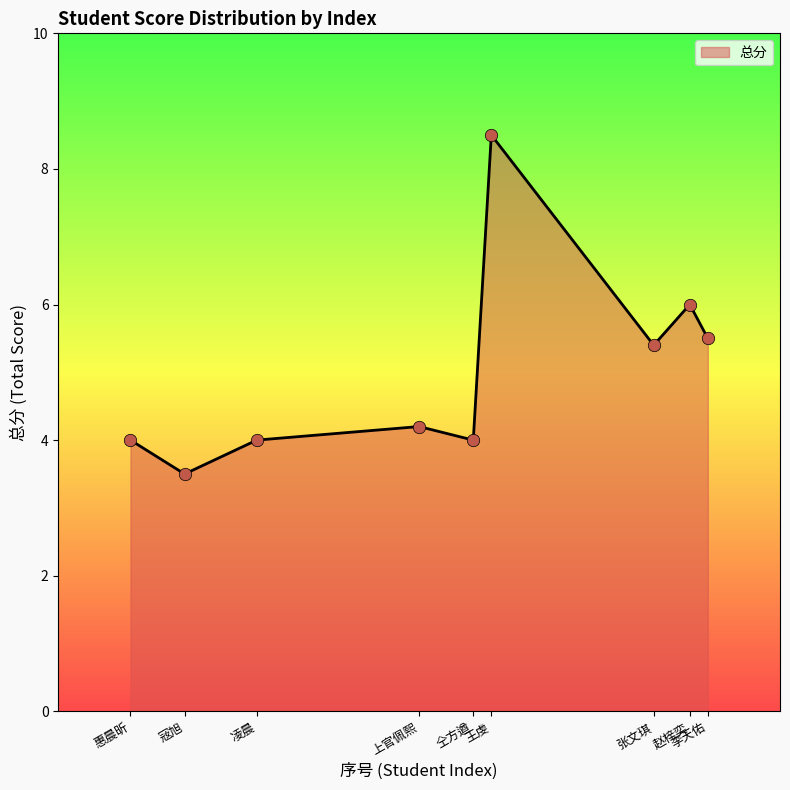

What is the change in value from 王虔 to 赵梓奕?

-2.5